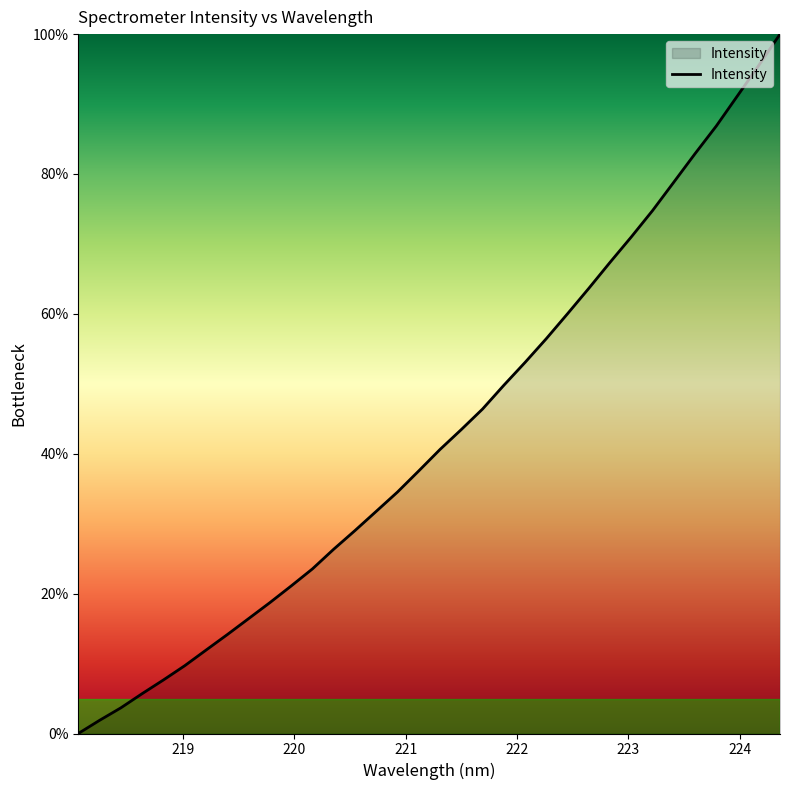

How many positive values are there?

33